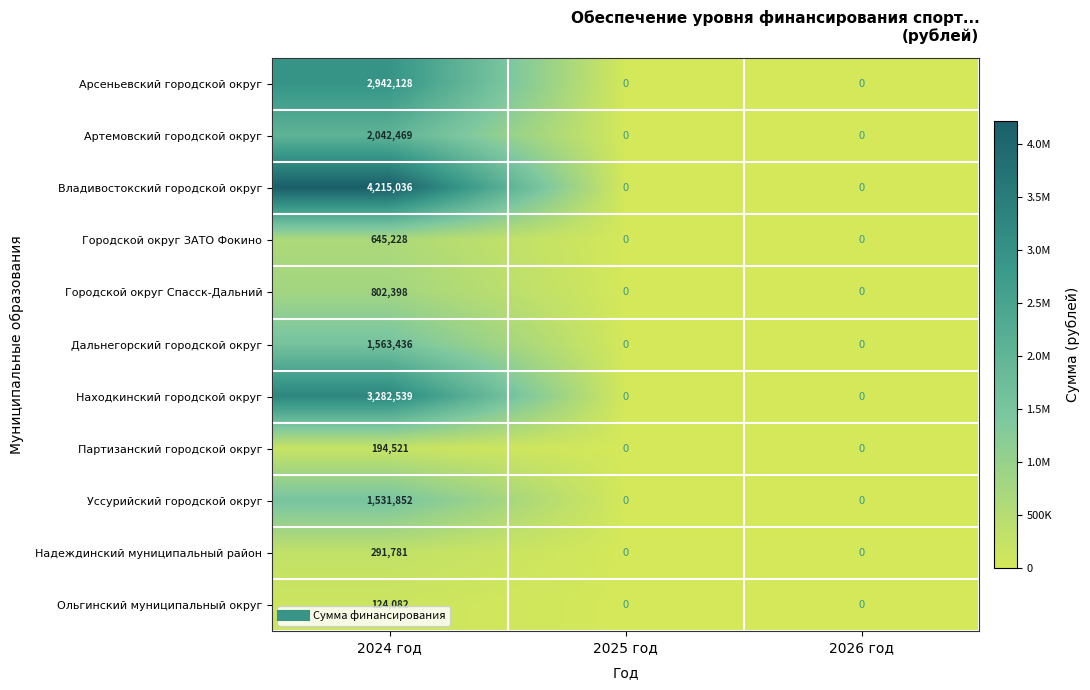

The Арсеньевский городской округ series shows 2942128 at 2024 год. True or false?

True